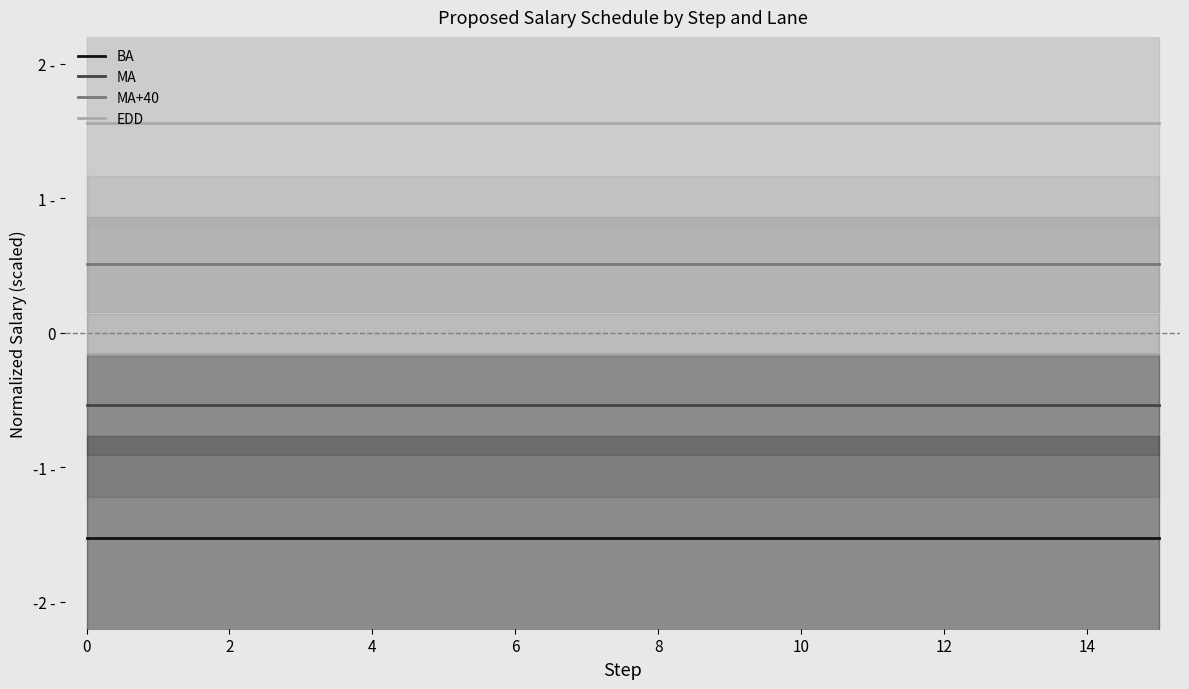

At which label does BA reach its peak?

13